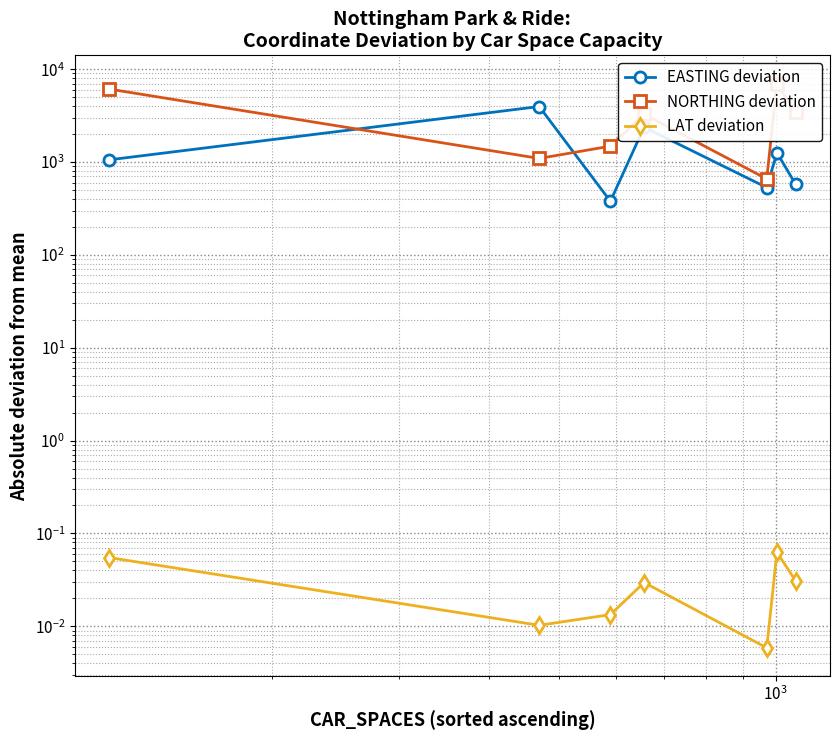

How many data points in EASTING deviation are above 1055?

4